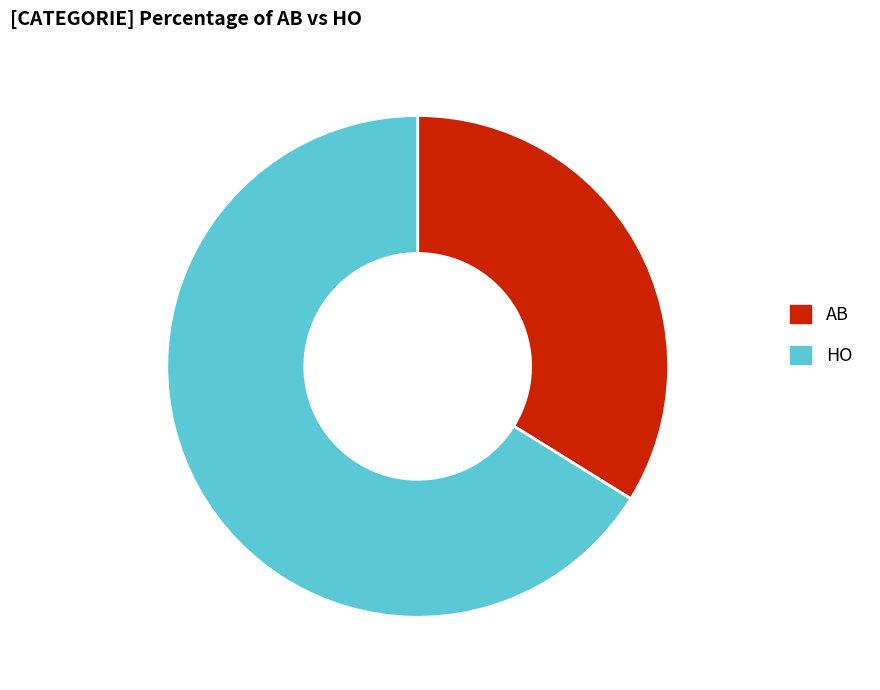

Is it true that AB is 34% of the pie?

True